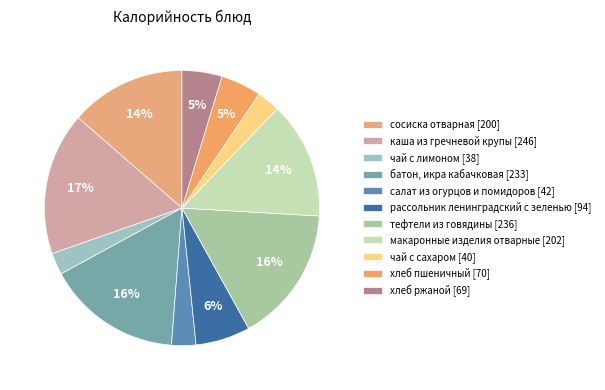

To the nearest percent, what is the average slice percentage?

9%